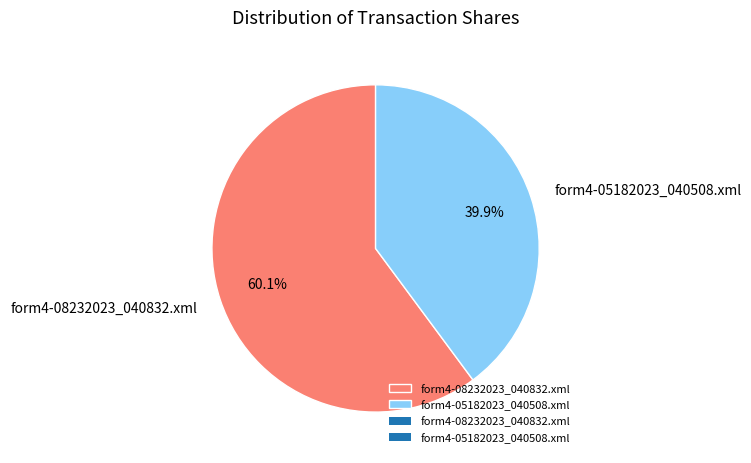

Rank the categories by value from lowest to highest.

form4-05182023_040508.xml, form4-08232023_040832.xml